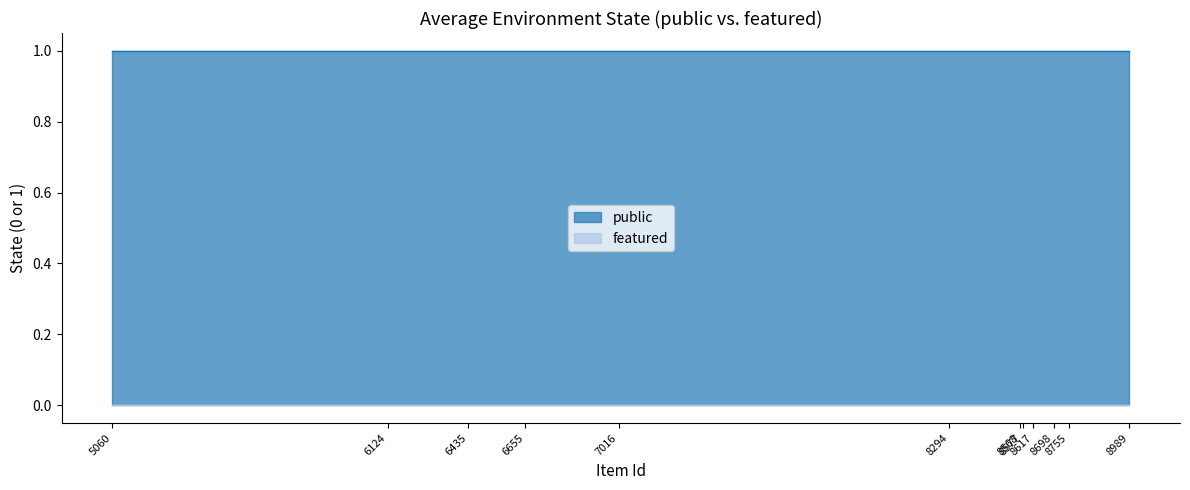

What is the difference between the highest and lowest values at 6124?

1